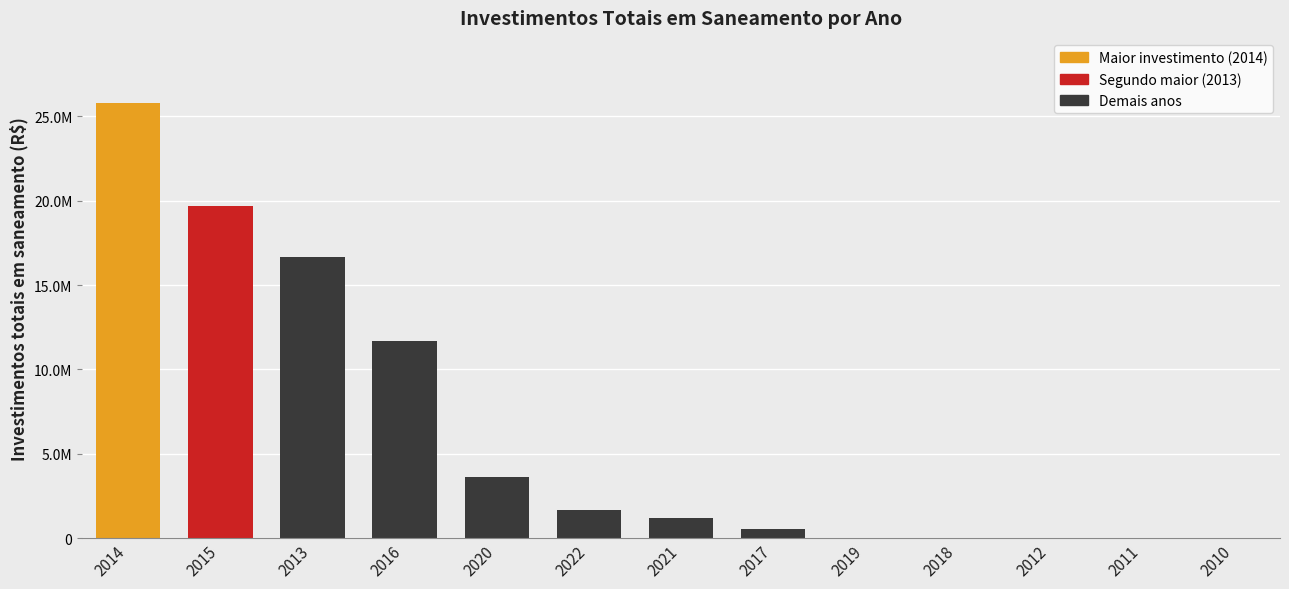

Are the bars horizontal?

No